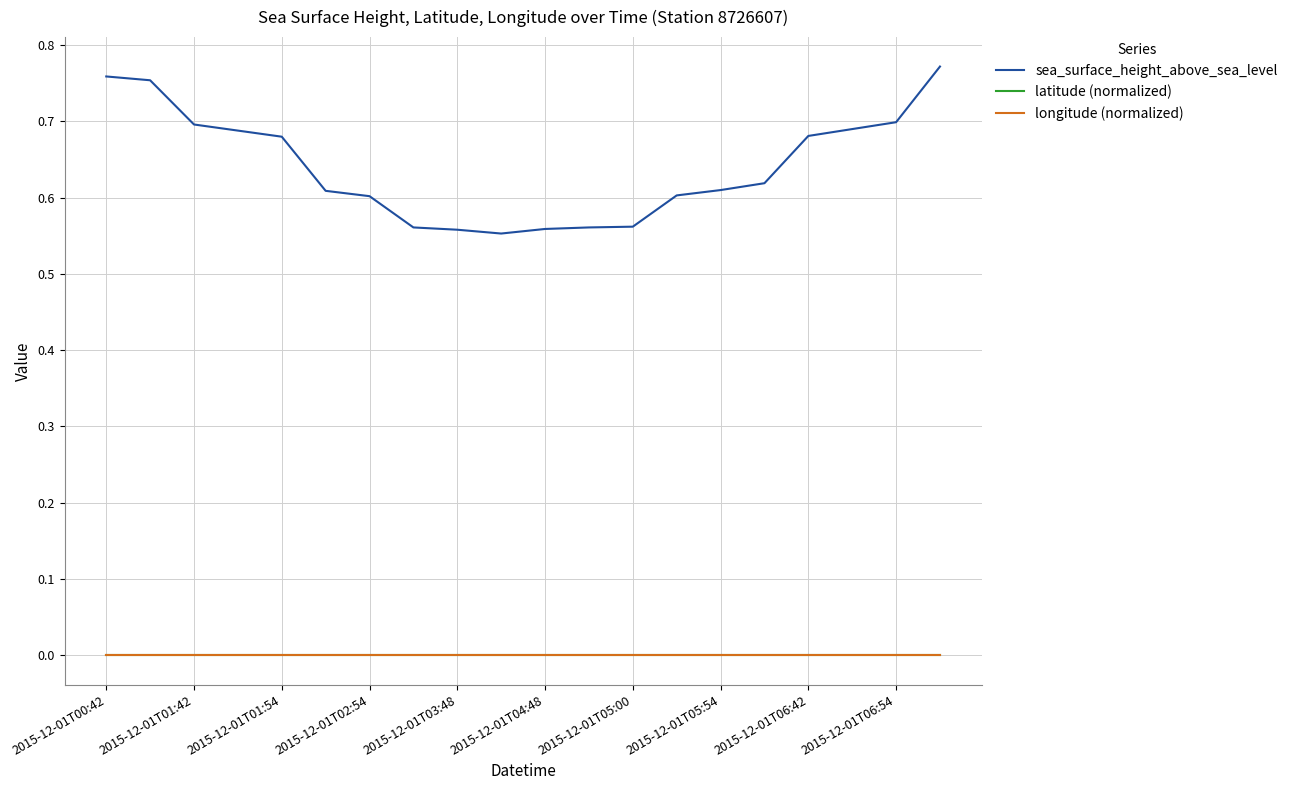

How many sea_surface_height_above_sea_level values are between 0 and 1?

20